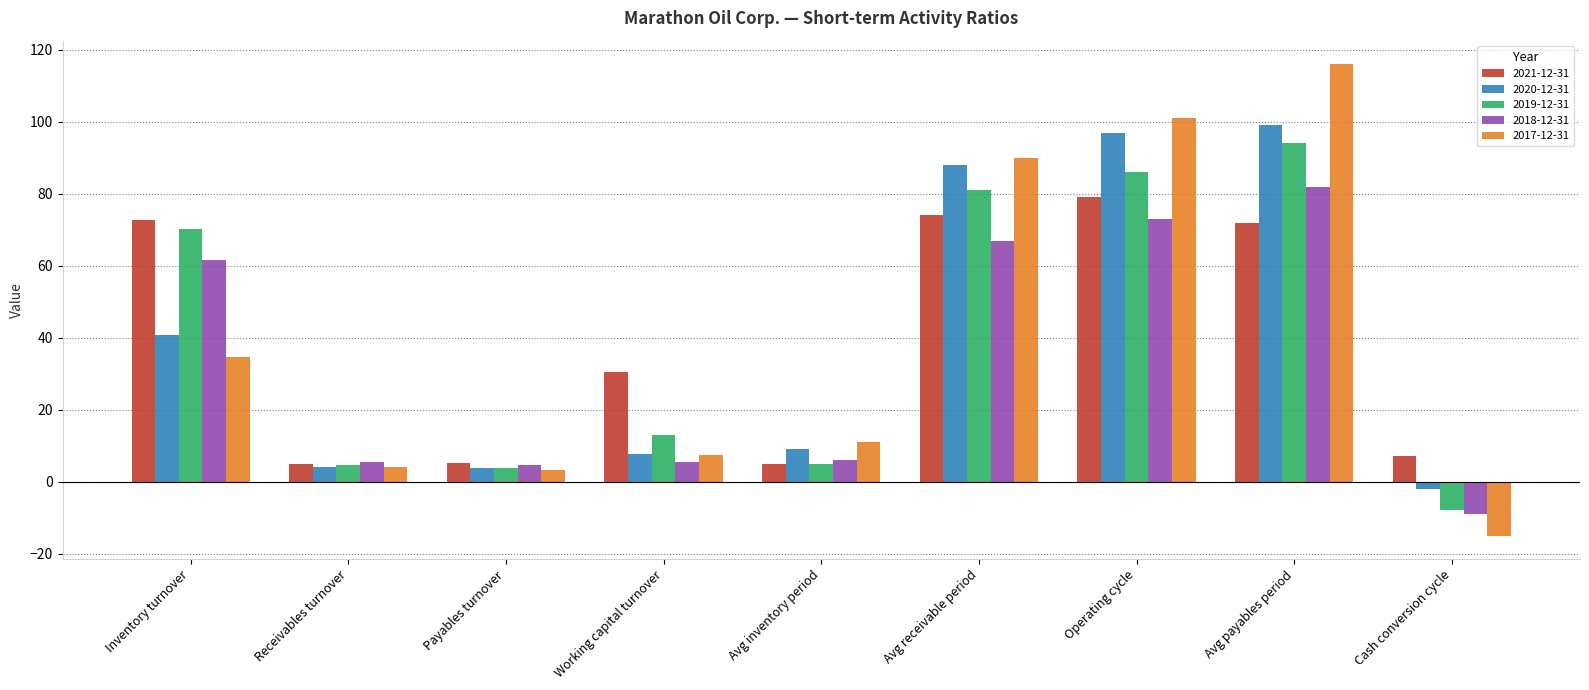

Which series changed the most between Payables turnover and Avg inventory period?

2017-12-31